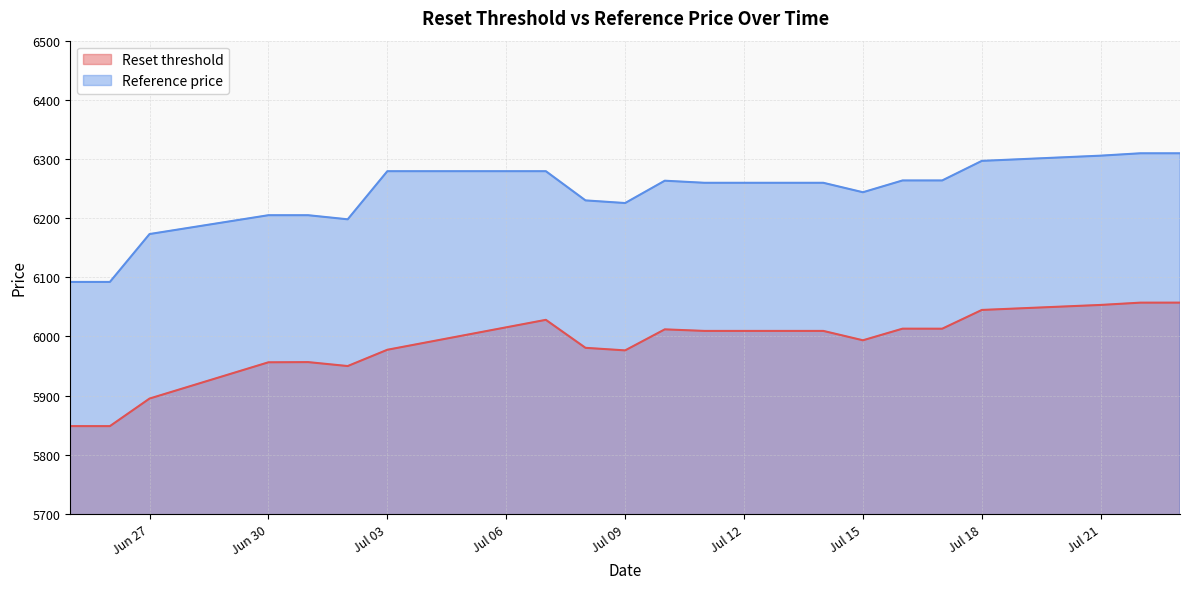

Between 2025-06-25 and 2025-07-09, which is larger?

2025-07-09